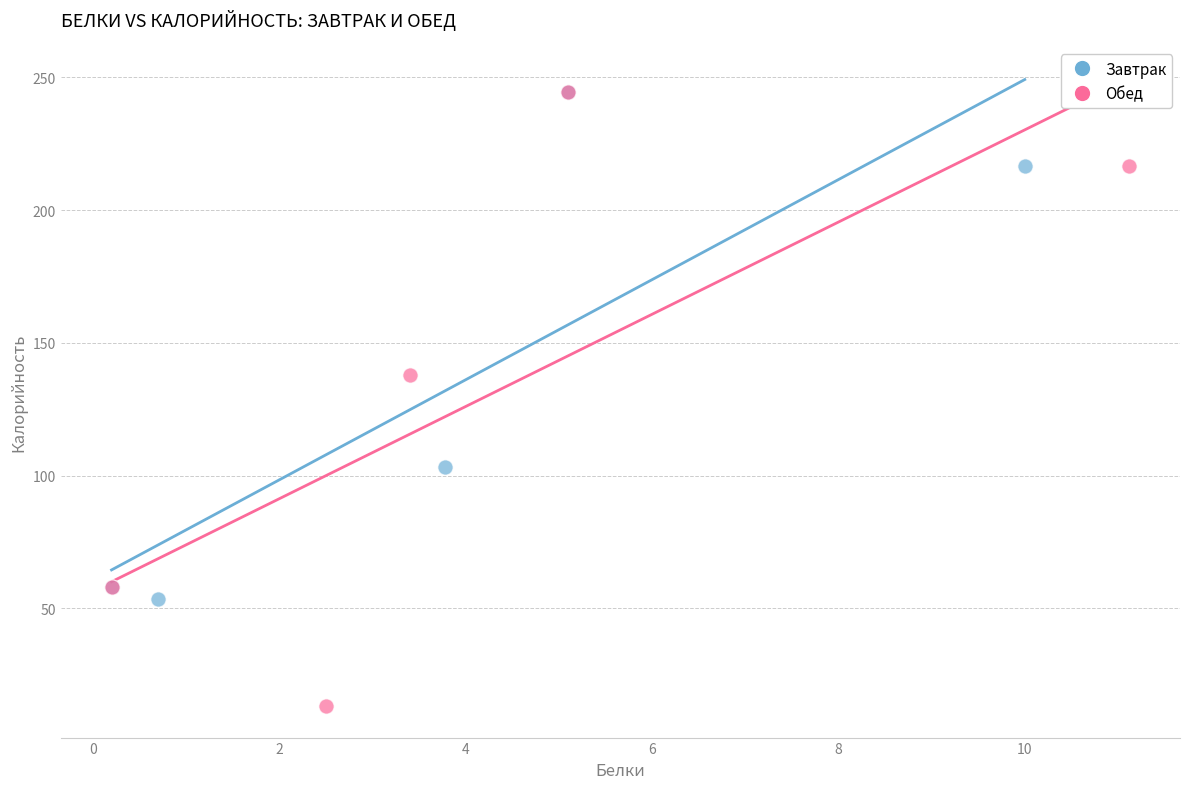

Which series contains the lowest Y value?

Обед